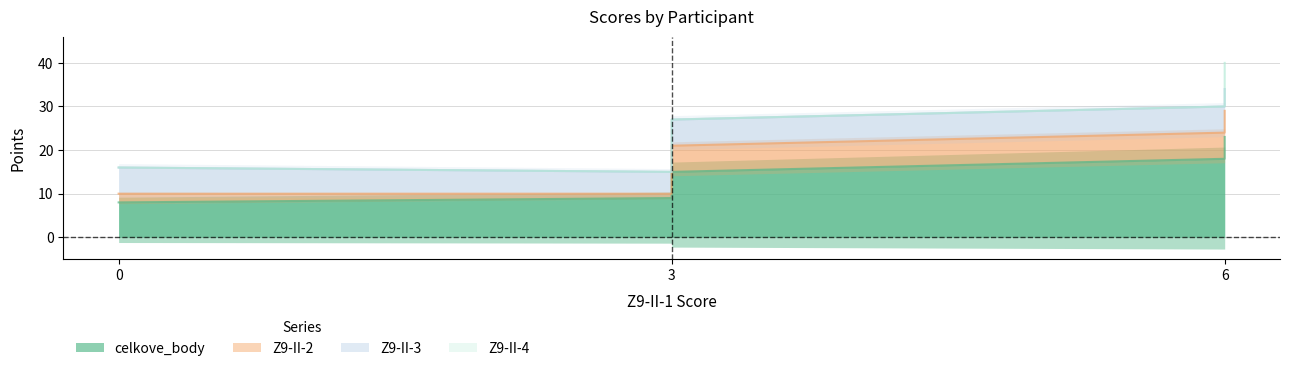

True or false: celkove_body and Z9-II-4 intersect in this chart.

False